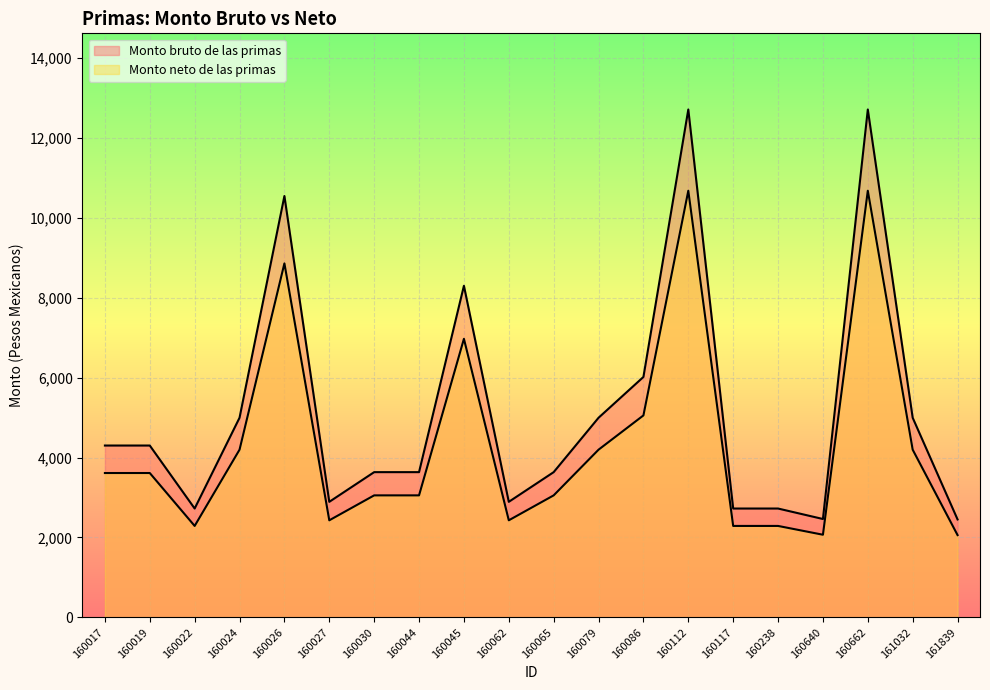

Rank the series by their maximum value, from highest to lowest.

Monto bruto de las primas, Monto neto de las primas